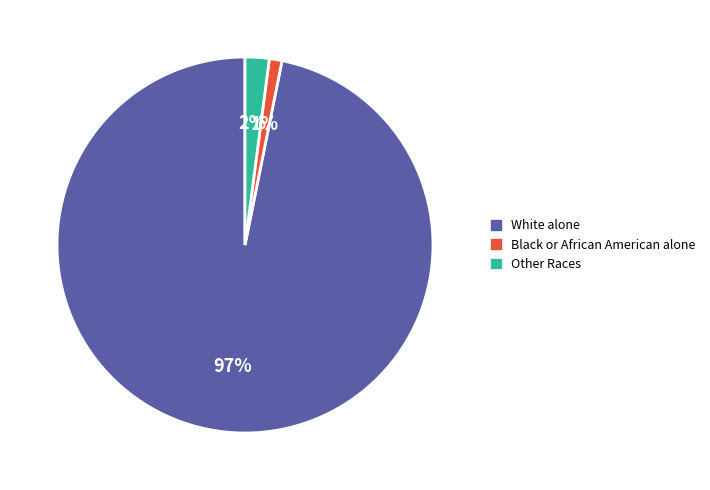

Do Black or African American alone and Other Races together represent more than half of the pie?

No